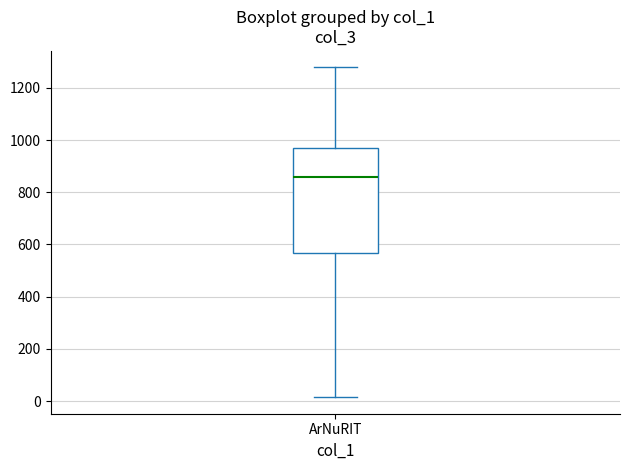

Read this box plot against the y-axis: the position of the median line, the range covered by the box, and the ends of both whiskers. The values are not printed on the chart, so give them approximately, as read against the axis.

median 860, box 560 to 980, whiskers 20 to 1280